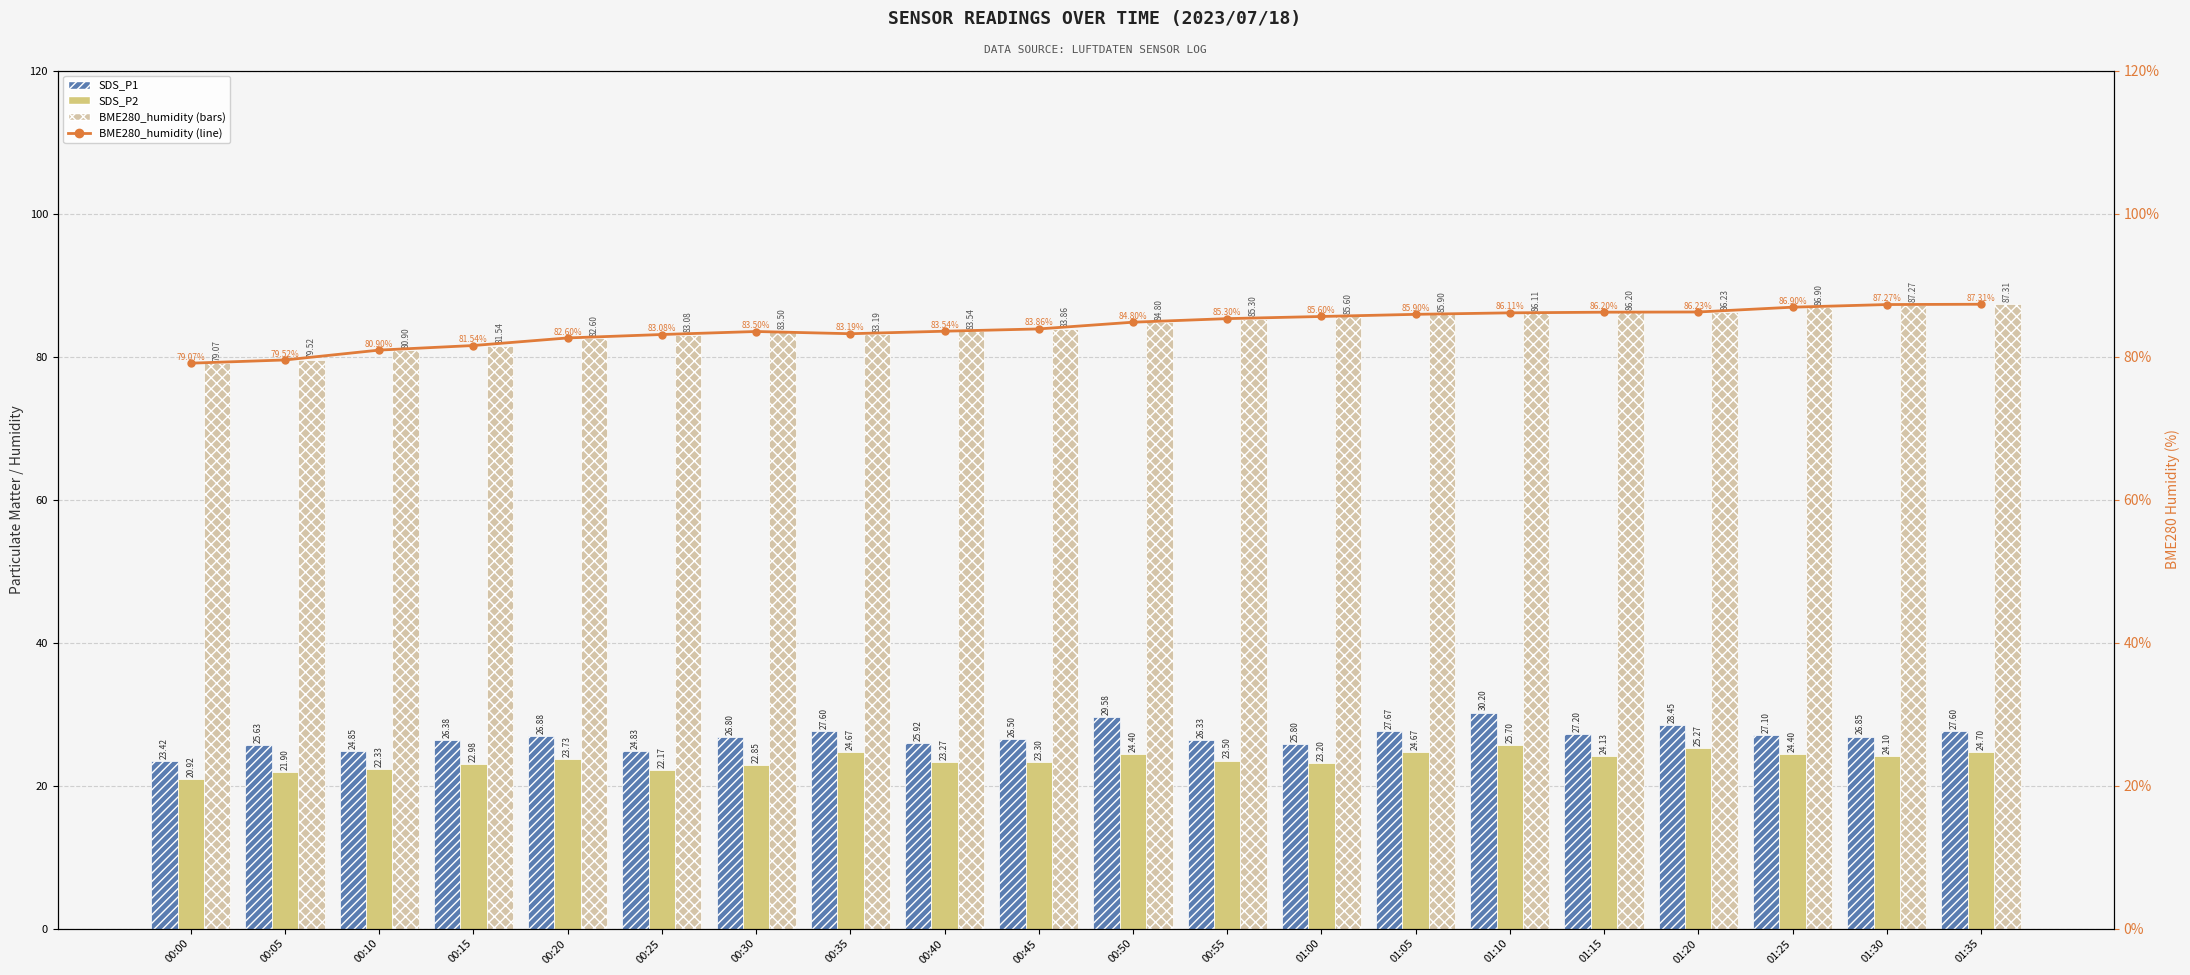

What is the difference between the BME280_humidity values at 00:10 and 00:45?

3.0